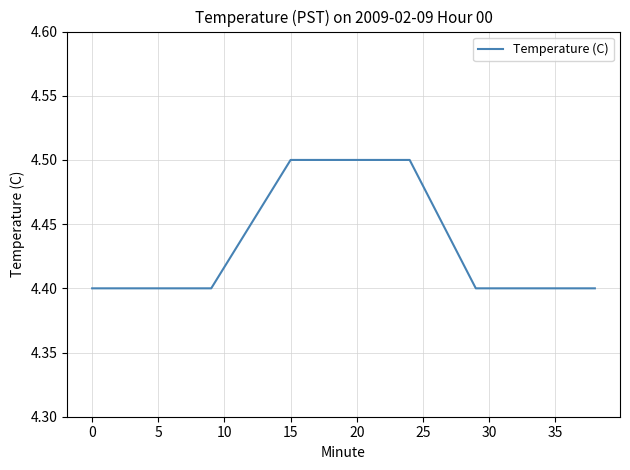

How many values are between 4 and 5?

30